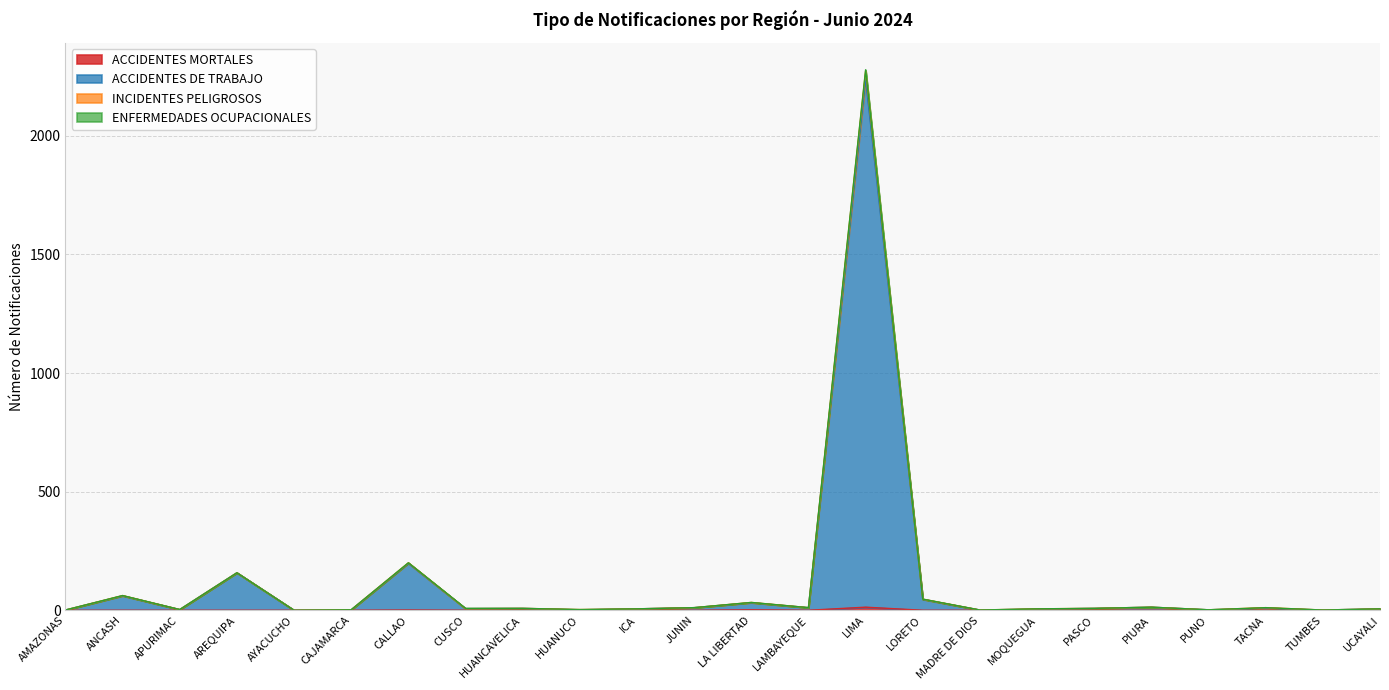

Between CUSCO and MOQUEGUA, which series saw the biggest shift?

ACCIDENTES DE TRABAJO